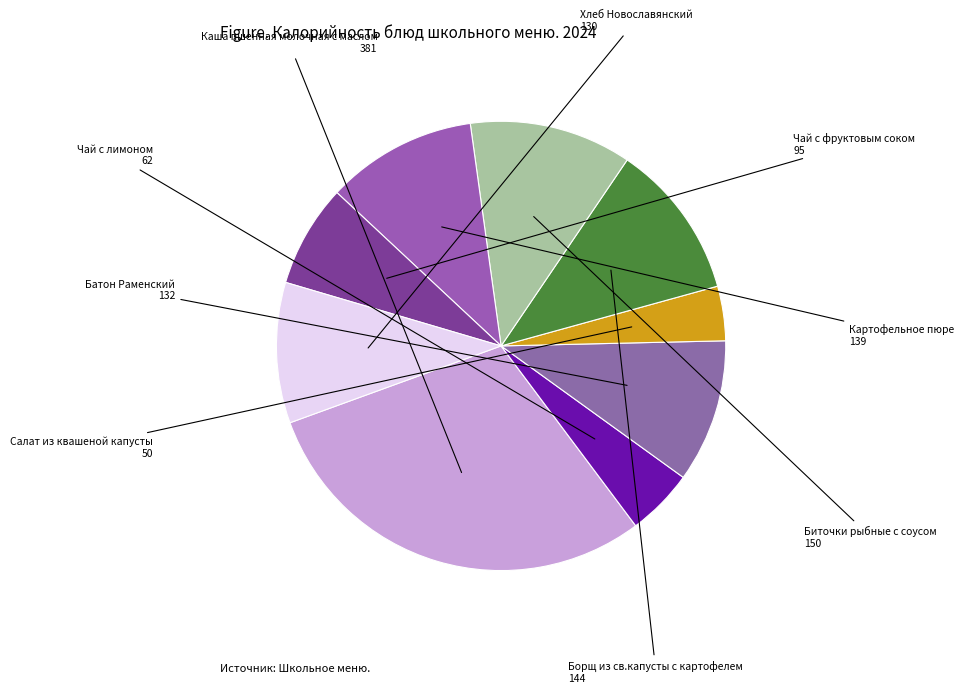

Rank the categories by value from highest to lowest.

Каша пшенная молочная с маслом, Биточки рыбные с соусом, Борщ из св.капусты с картофелем, Картофельное пюре, Батон Раменский, Хлеб Новославянский, Чай с фруктовым соком, Чай с лимоном, Салат из квашеной капусты